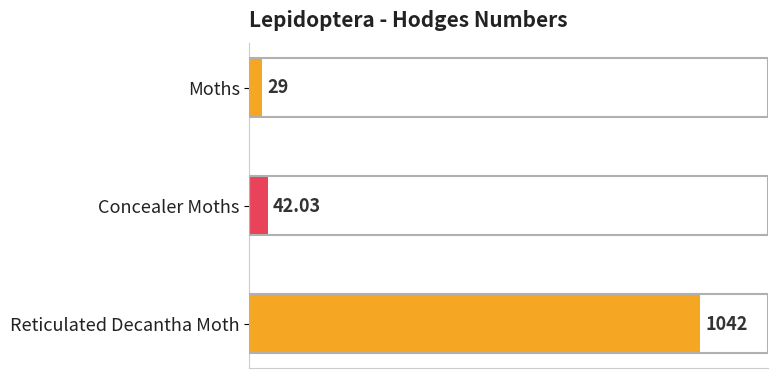

Where is the data nearest to the value 535?

Concealer Moths